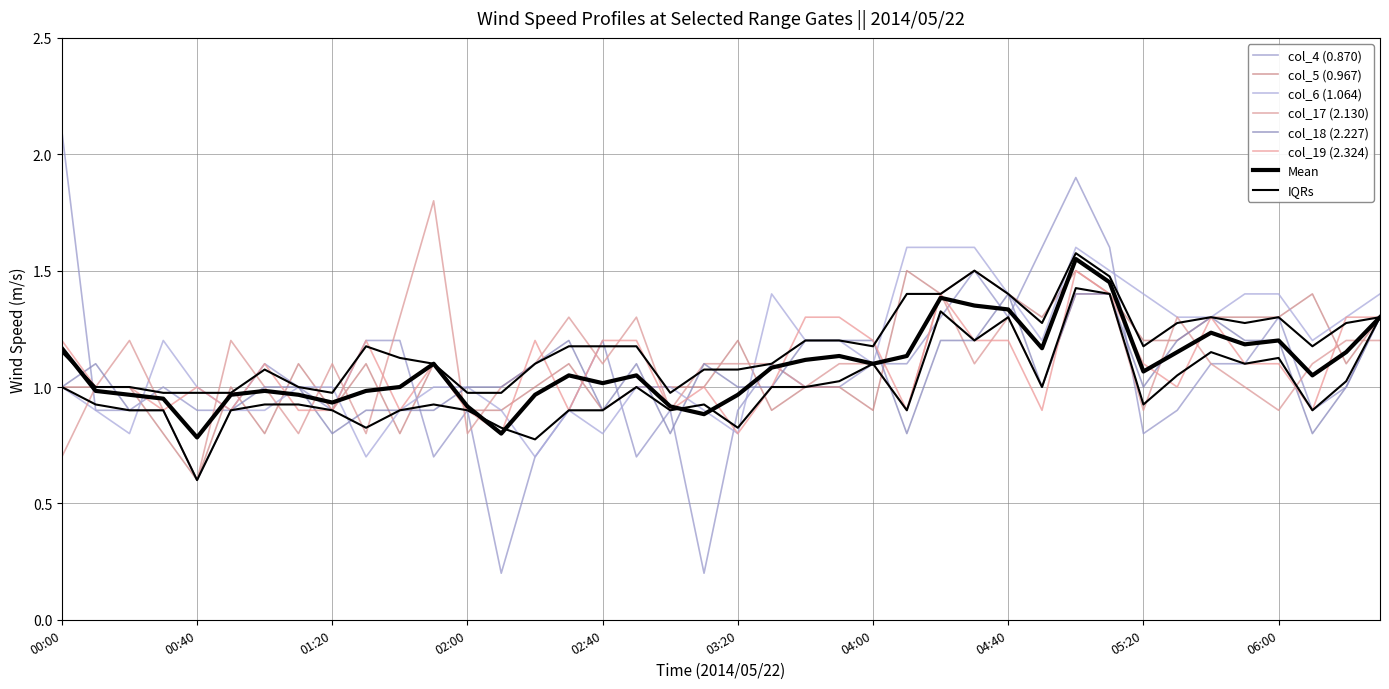

How many times do col_6 (1.064) and col_4 (0.870) cross each other?

8